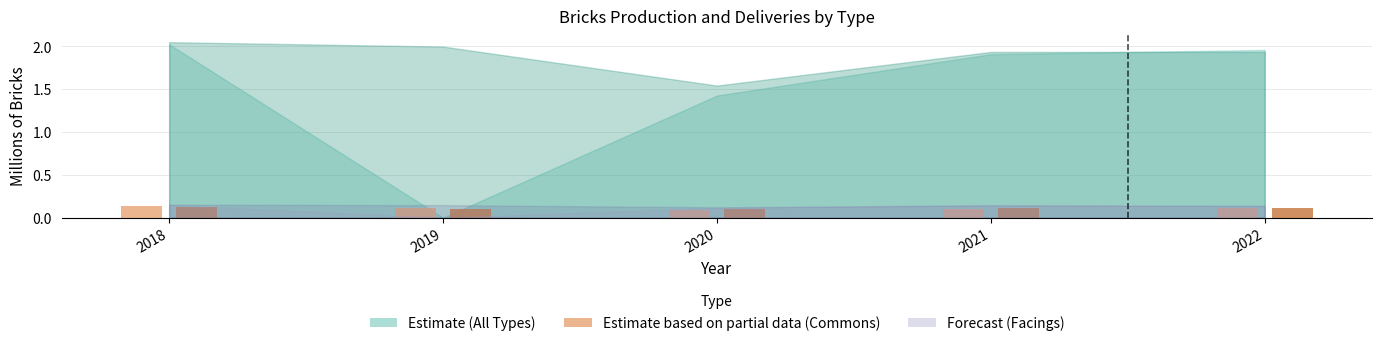

What is the total value across all series at 2018?

0.3